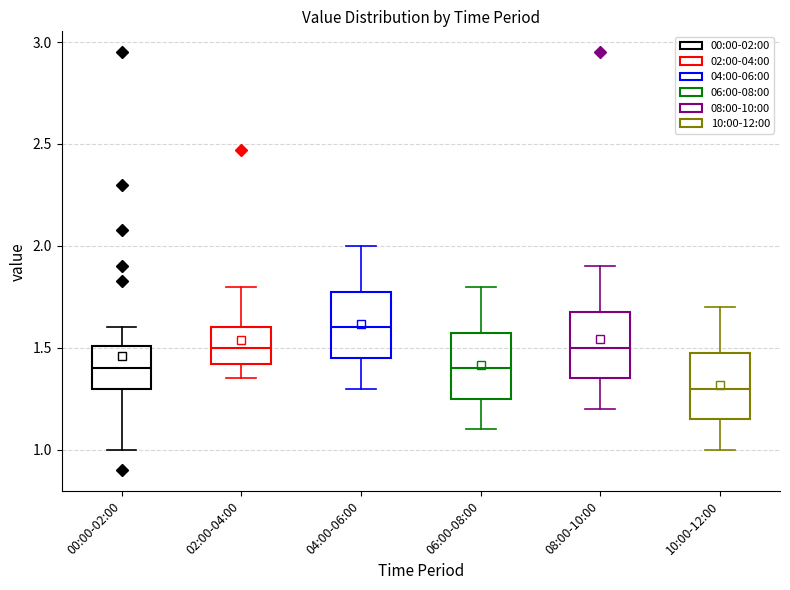

Which box's median line is the highest?

04:00-06:00